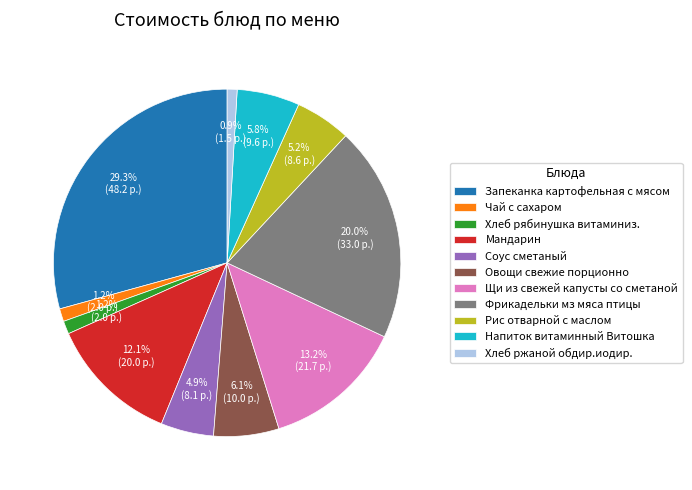

True or false: Запеканка картофельная с мясом accounts for 29% of the total.

True